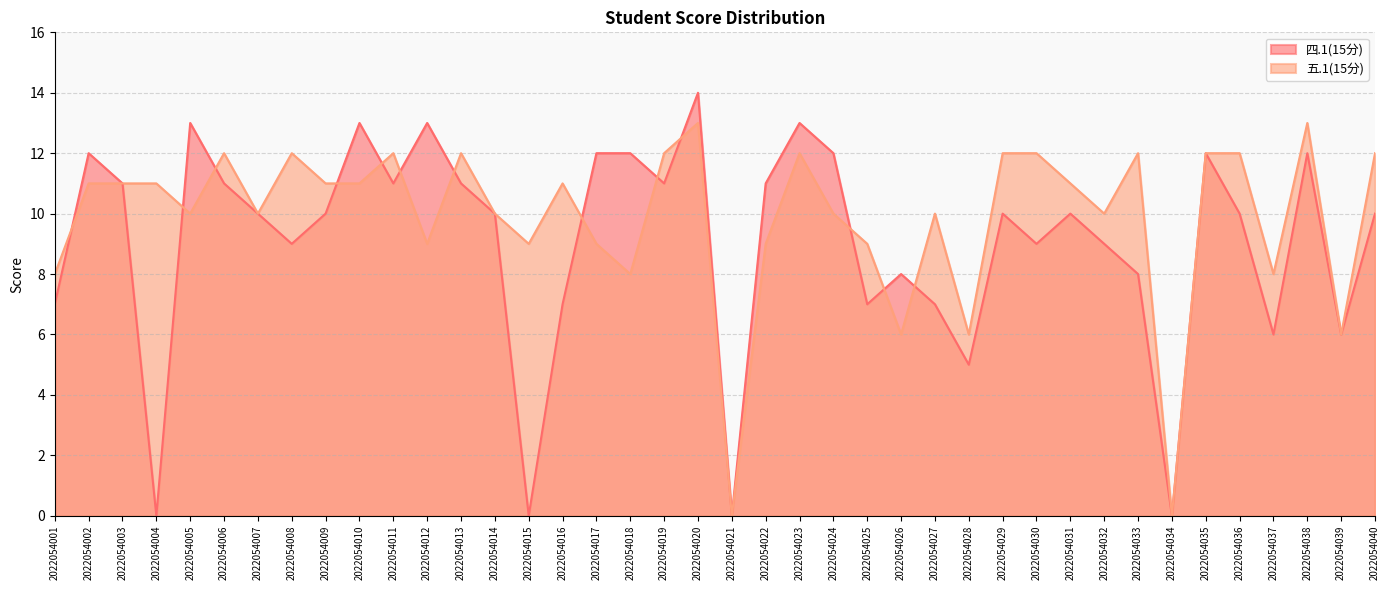

How many times do 五.1(15分) and 四.1(15分) cross each other?

13